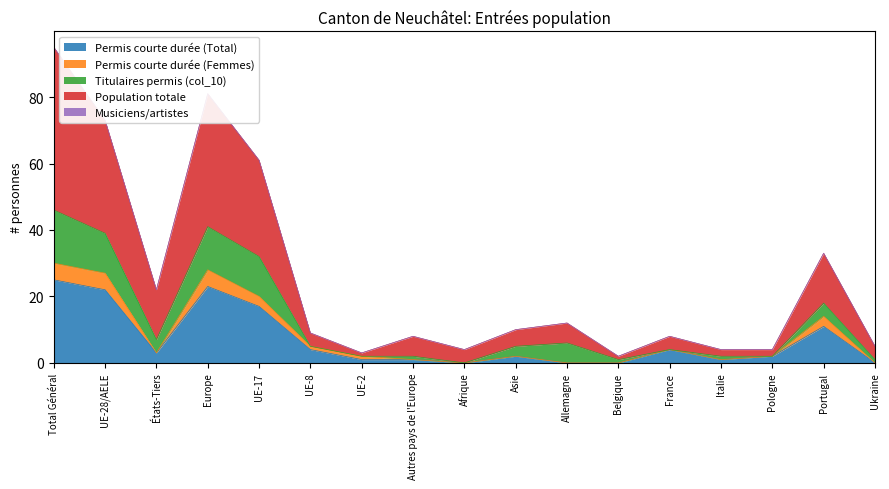

The Permis courte durée (Total) series shows 2 at Pologne. True or false?

True